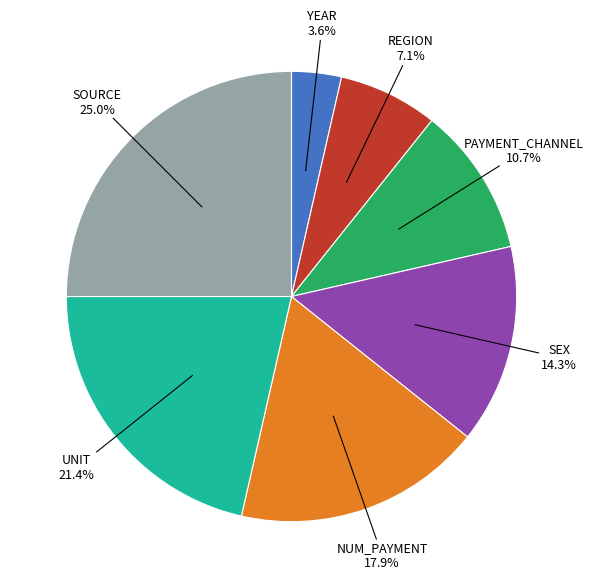

Which category has the smallest portion of the pie?

YEAR